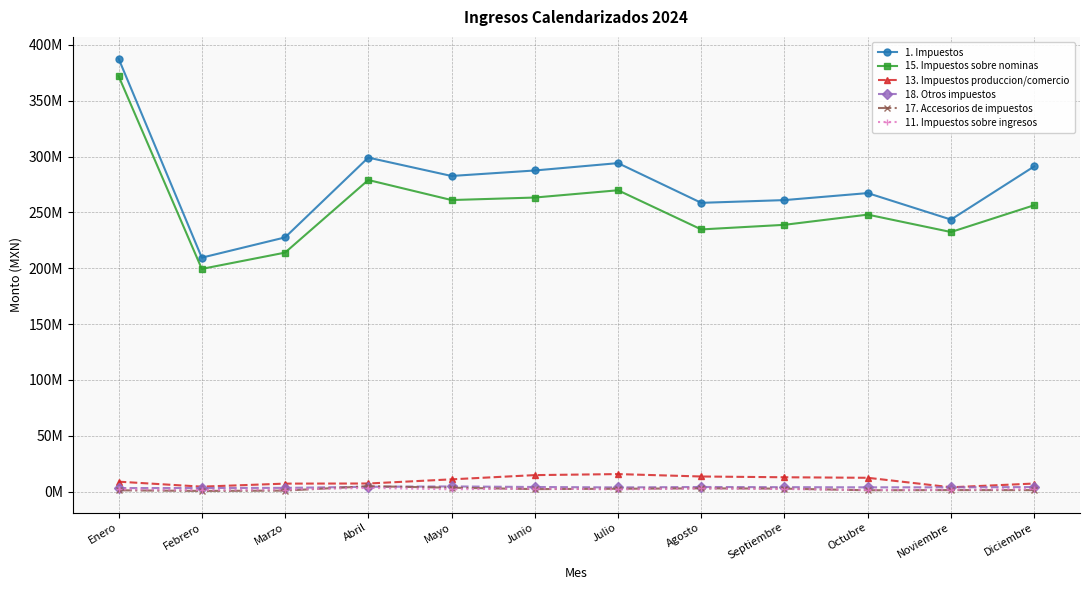

Which series has the largest total across all categories?

1. Impuestos